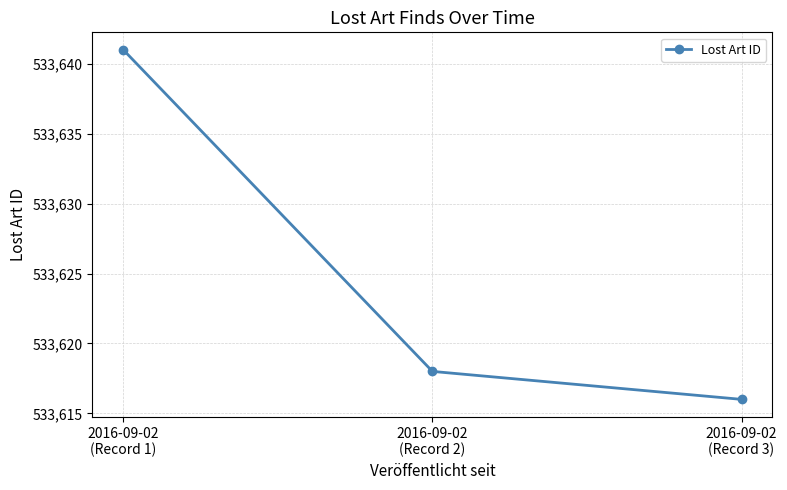

List the labels in order of value, smallest first.

2016-09-02
(Record 3), 2016-09-02
(Record 2), 2016-09-02
(Record 1)